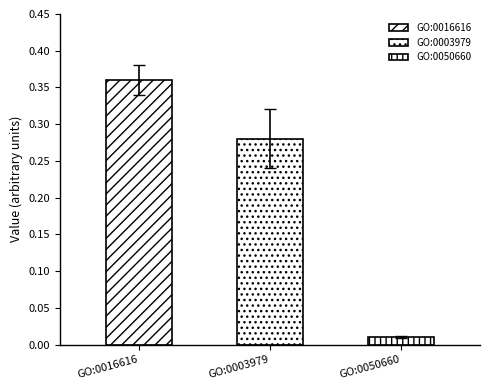

Reading right to left, transcribe all the data shown in this chart.

GO:0050660=0.0	GO:0003979=0.3	GO:0016616=0.4